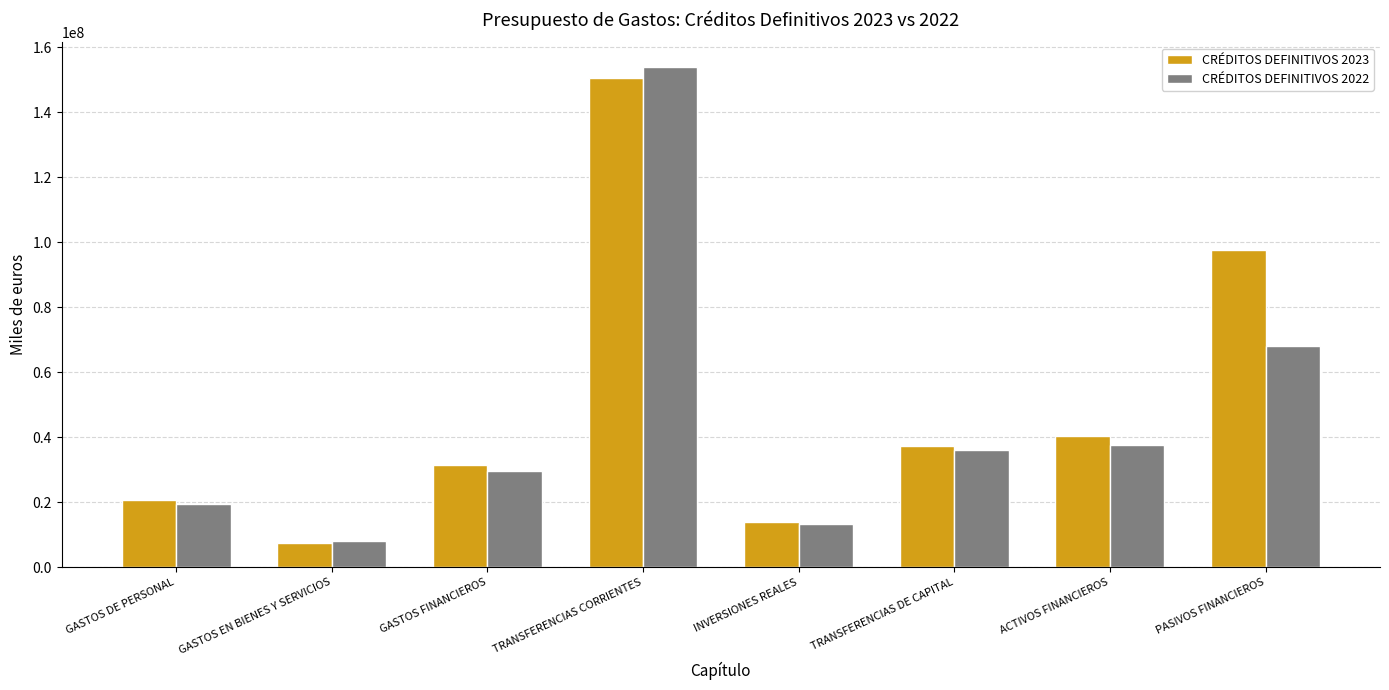

The value of CRÉDITOS DEFINITIVOS 2022 at GASTOS DE PERSONAL is 19607863. True or false?

True